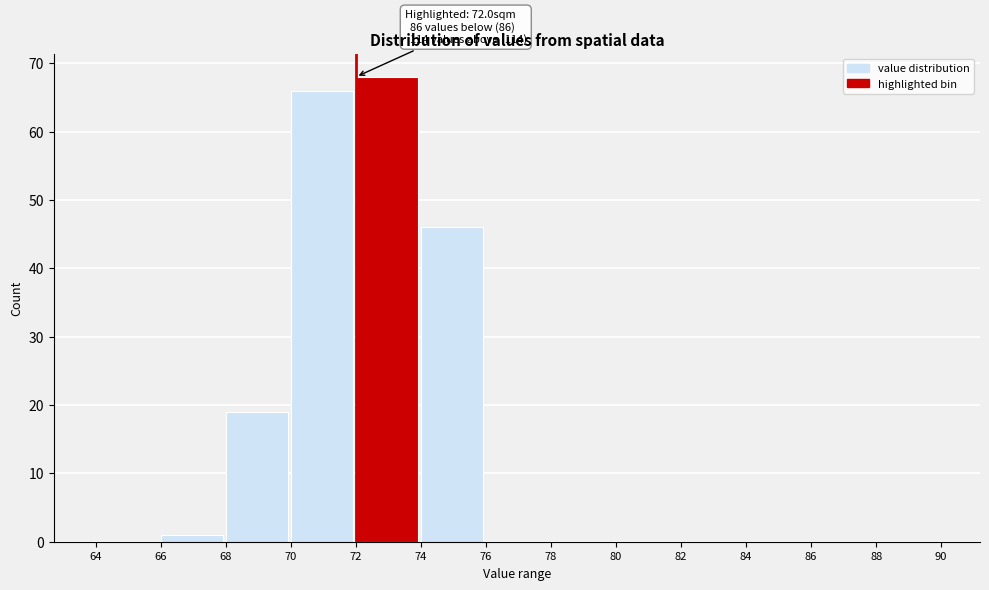

Which range on the x-axis has the tallest bar?

72 to 74